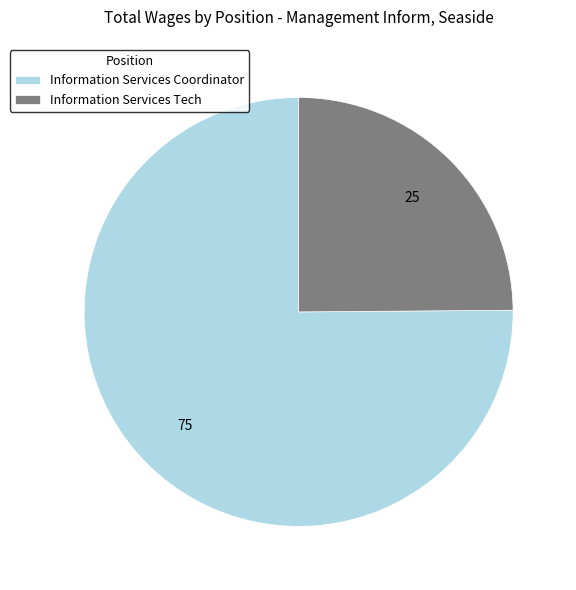

Rank the categories by value from lowest to highest.

Information Services Tech, Information Services Coordinator